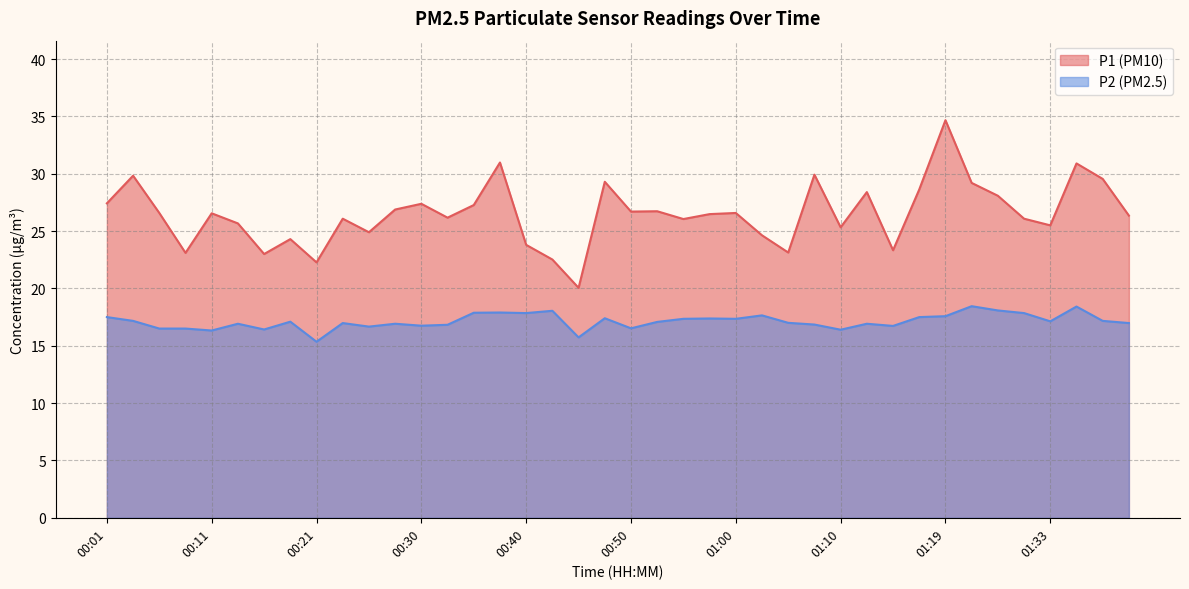

Where is P2 nearest to the value 16?

00:45